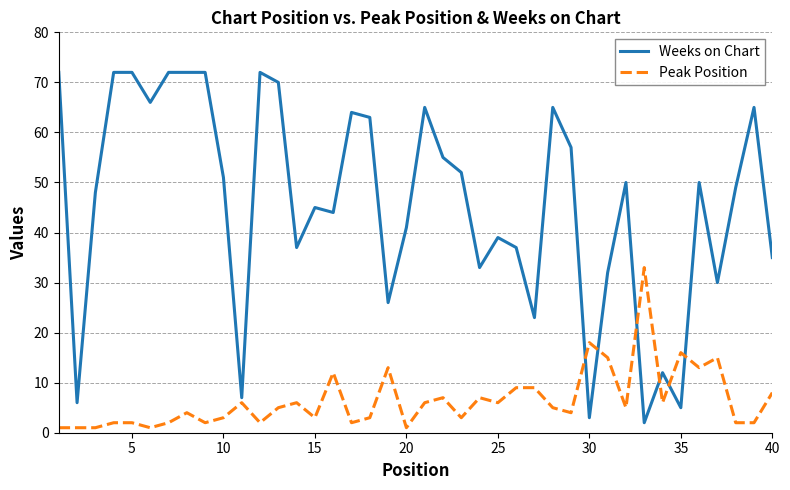

What is the highest value of the Peak Position series?

33